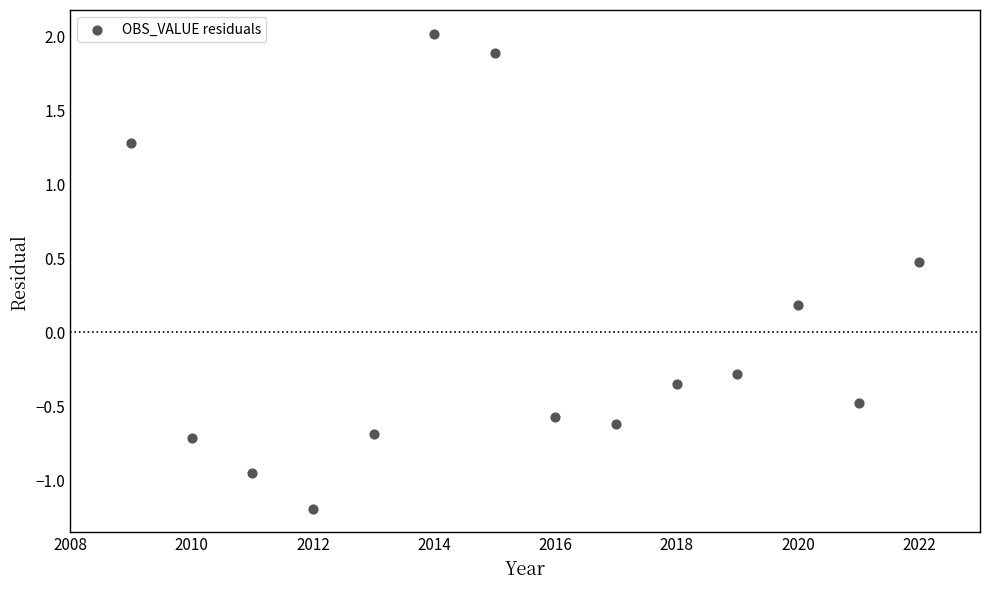

What is the range of Y values (max minus min)?

3.2